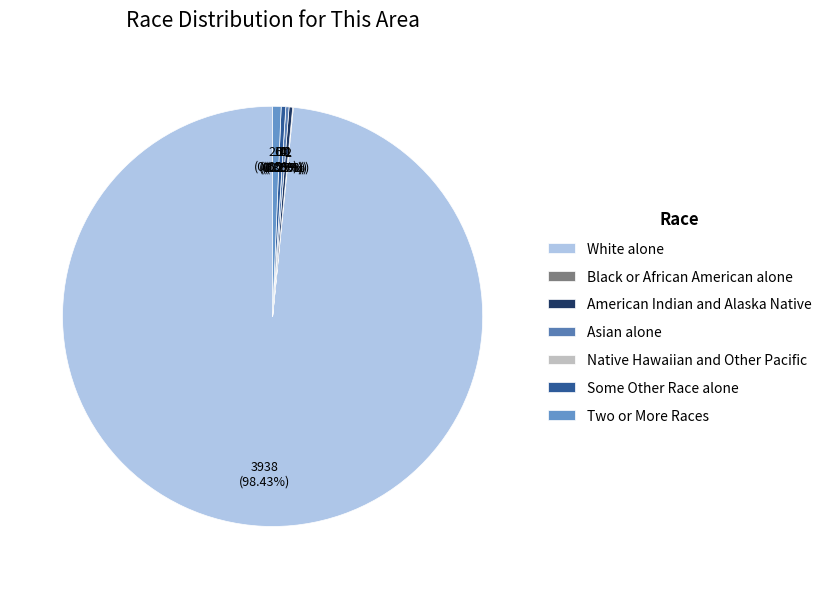

The Two or More Races slice represents 1% of the pie. True or false?

True